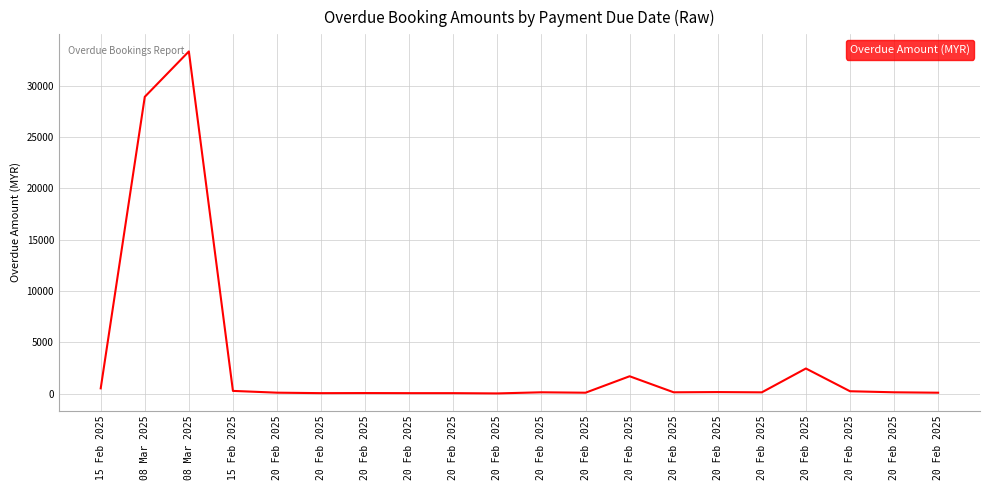

Is this an area chart (filled region under the line)?

No